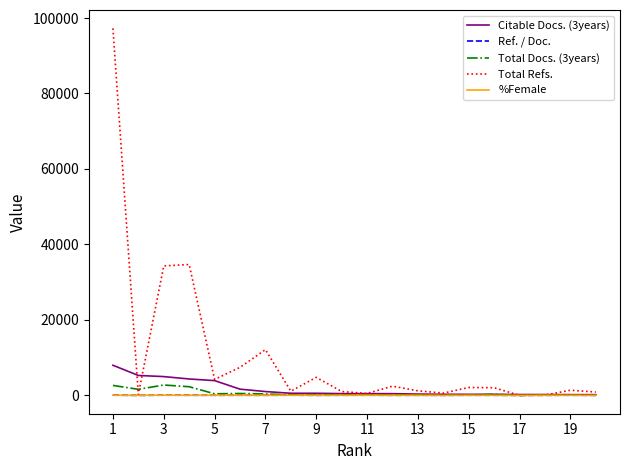

Which series has the largest range (max minus min)?

Total Refs.